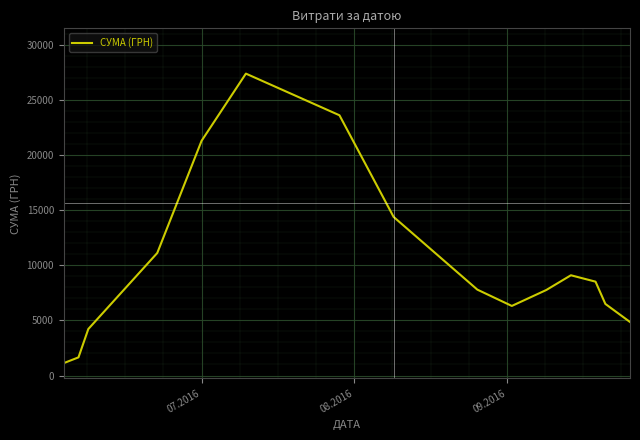

What is the minimum value shown in the chart?

1121.2